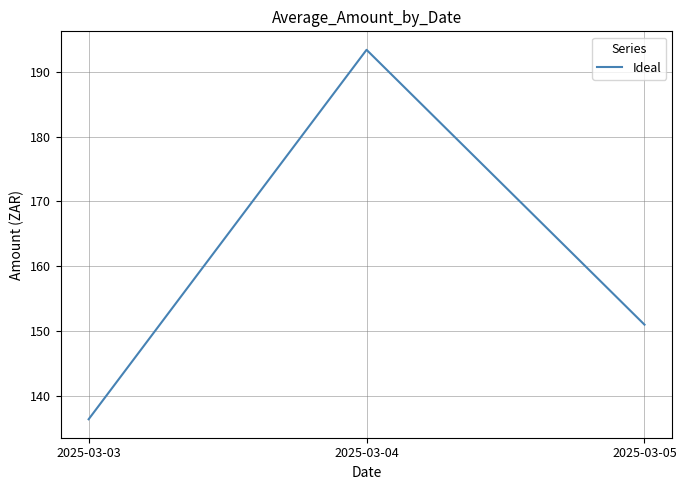

At which label does the data first exceed 151?

2025-03-04